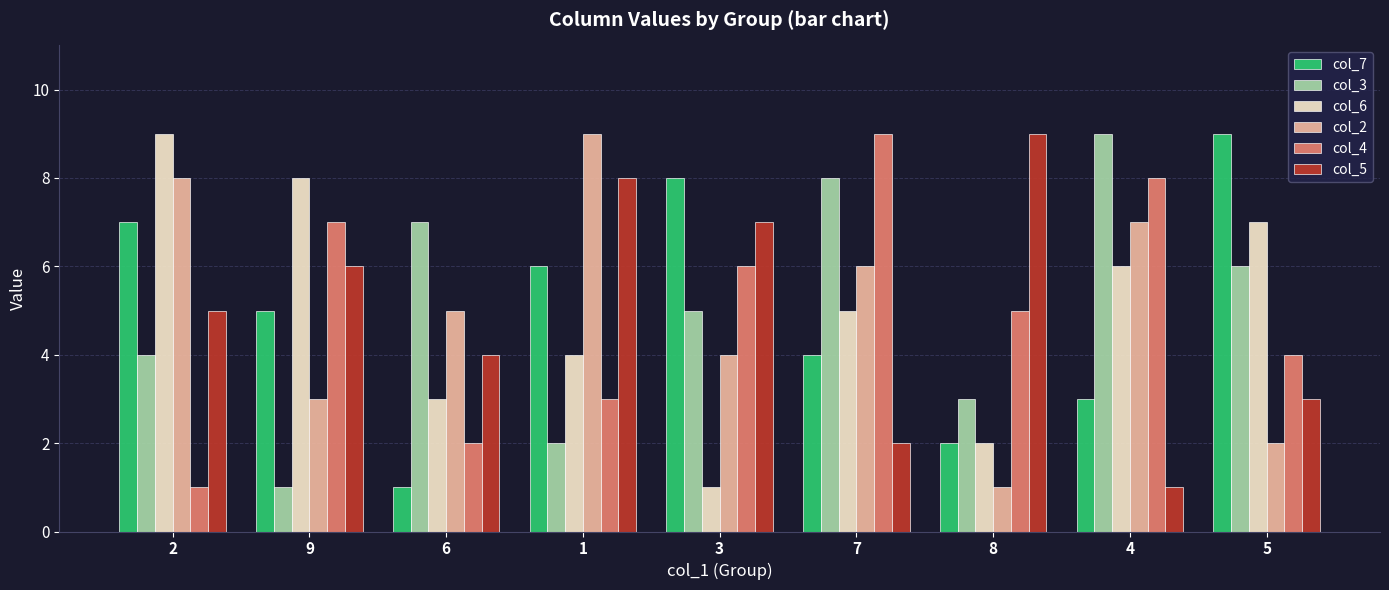

Is the value of col_7 at 9 greater than the value of col_3 at 4?

No